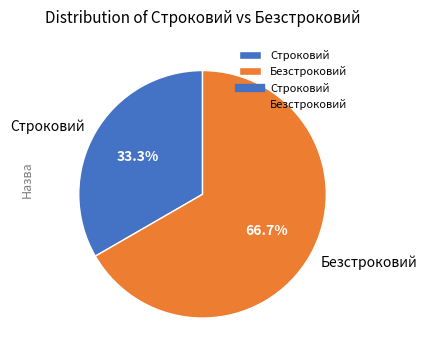

To the nearest percent, what portion does Безстроковий represent?

67%